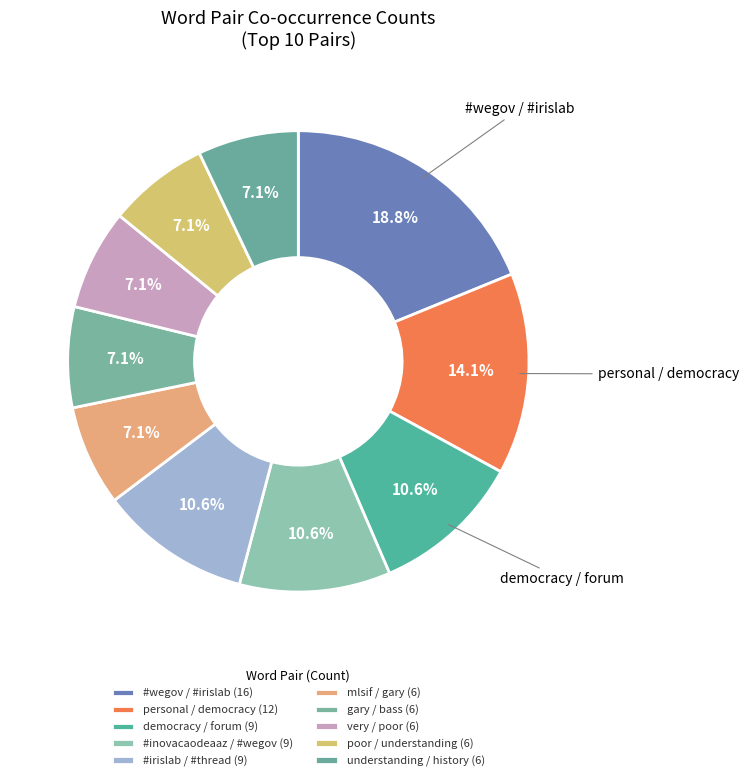

To the nearest percent, what is the combined percentage of #irislab / #thread and understanding / history?

18%